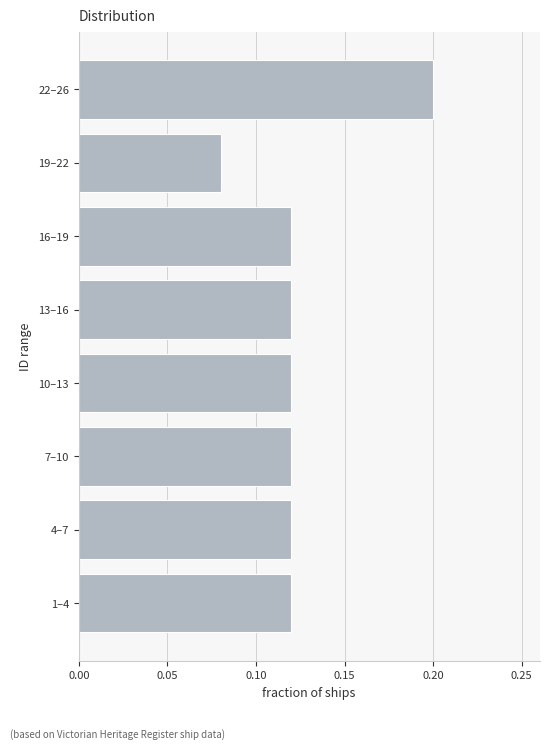

How many values are between 0 and 1?

8